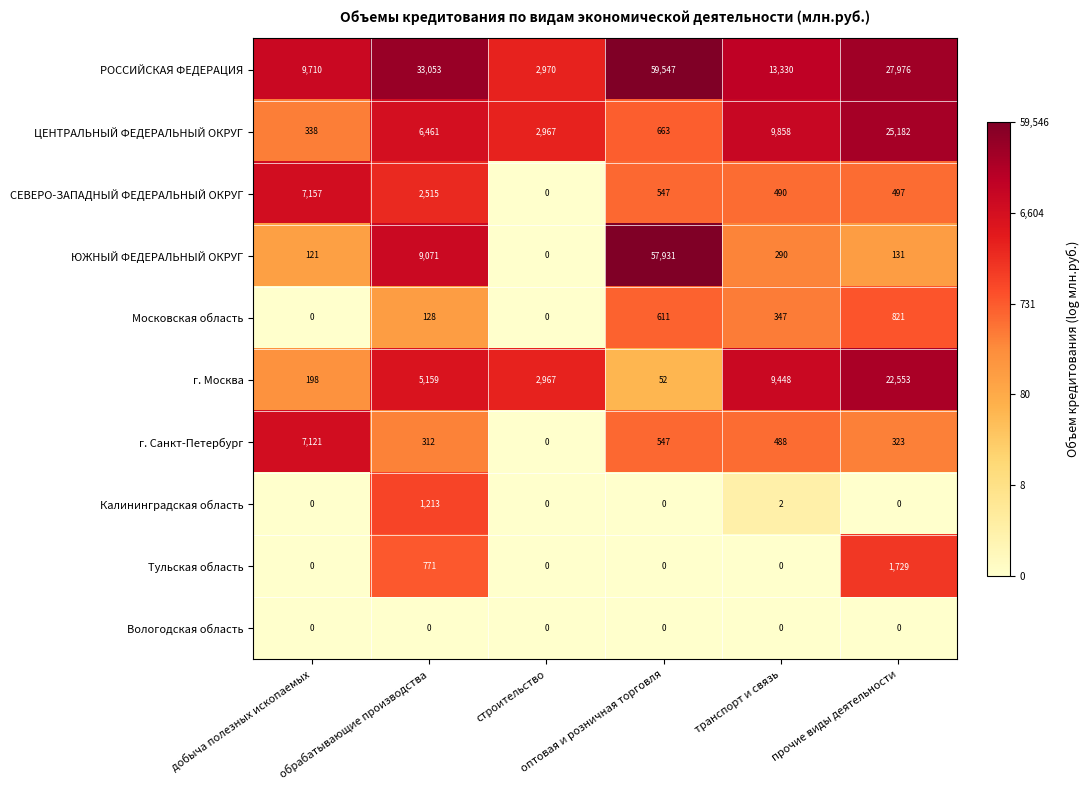

At which category is the sum across all series the highest?

оптовая и розничная торговля